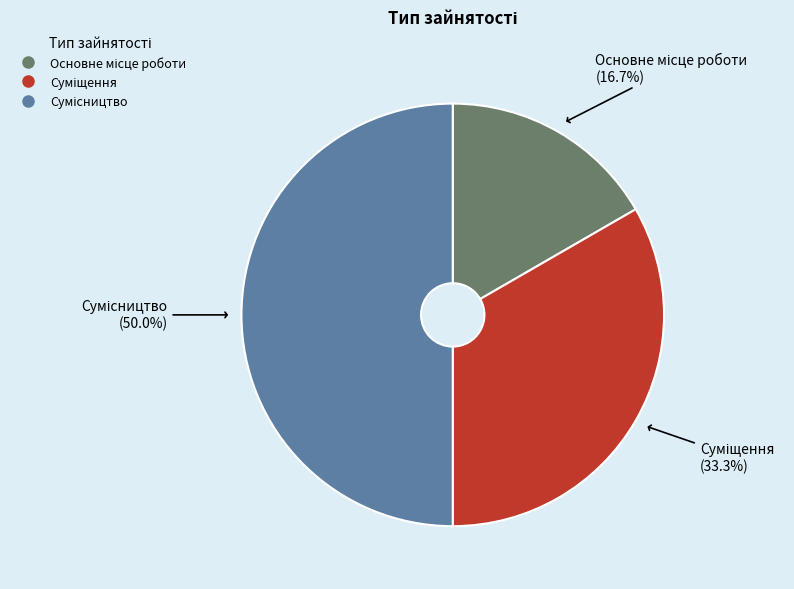

How many segments does this pie chart have?

3